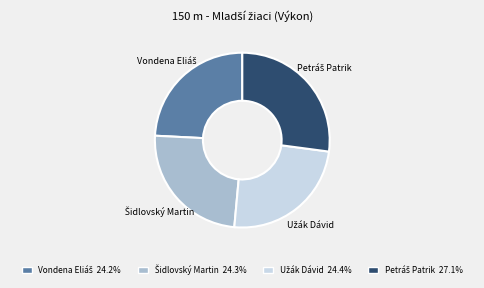

Is there a majority slice in this chart?

No